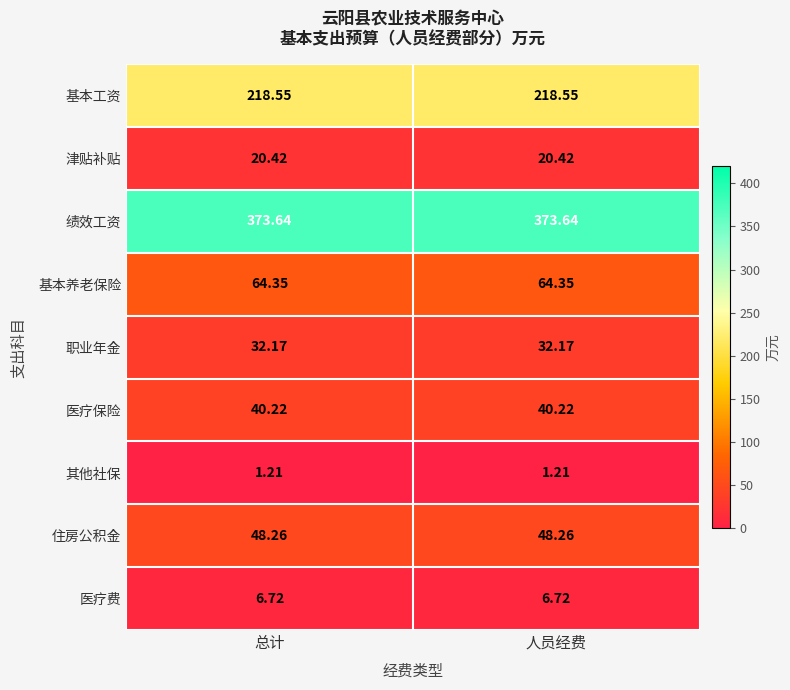

Rank the series by their maximum value, from lowest to highest.

其他社保, 医疗费, 津贴补贴, 职业年金, 医疗保险, 住房公积金, 基本养老保险, 基本工资, 绩效工资